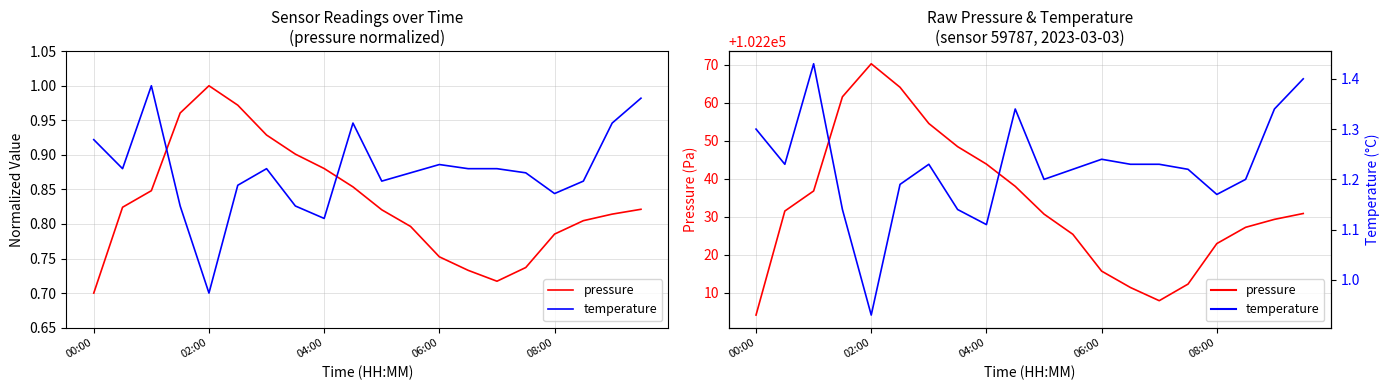

What is the value of the pressure point at the 19th from the left?

102229.3